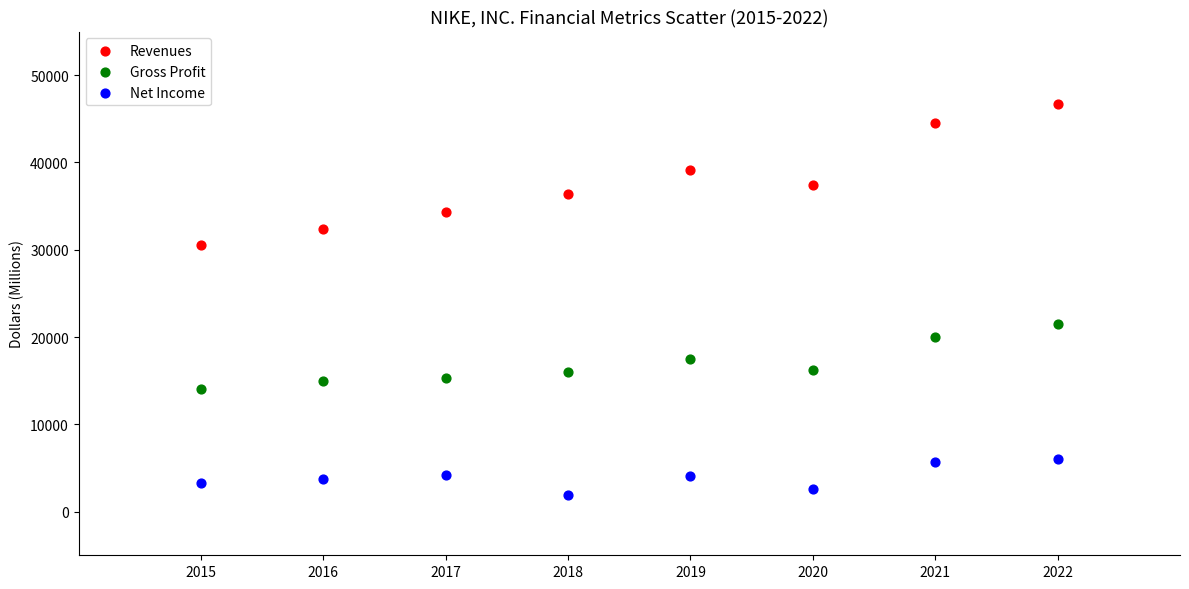

Across all data points, what is the range of Y values (max minus min)?

44777